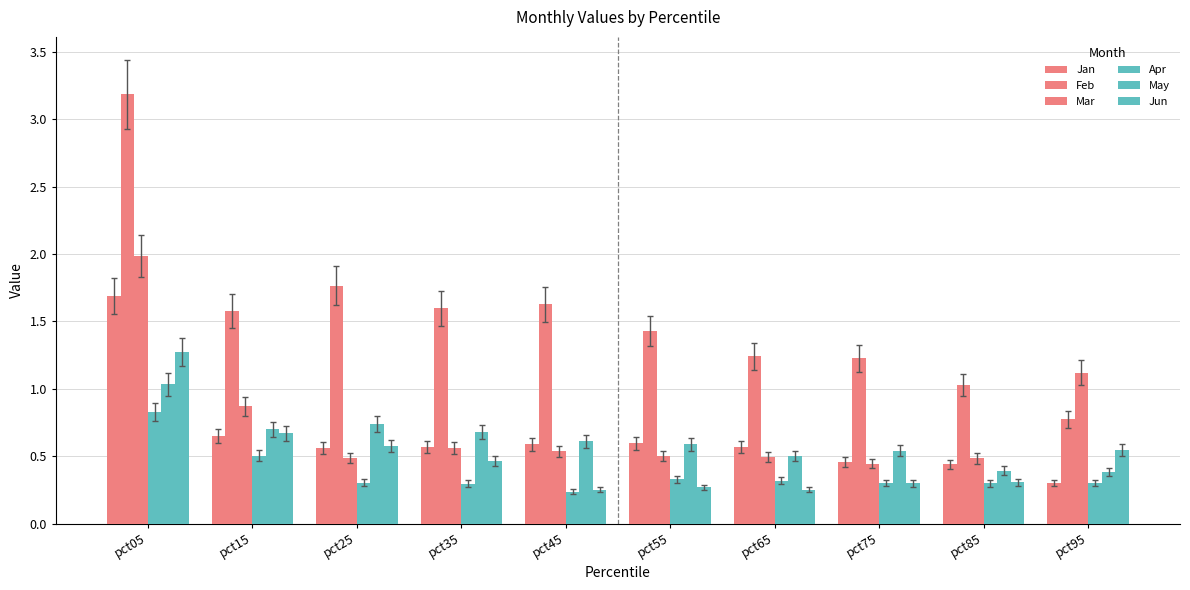

Which has a higher value, pct65 or pct85?

pct65